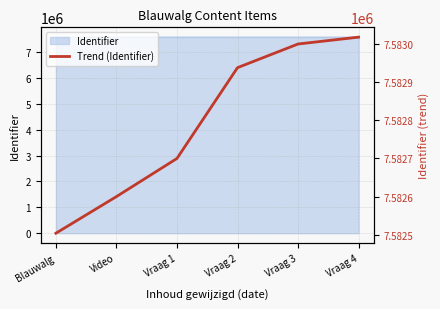

True or false: the data shows 11757444 at Vraag 2.

False